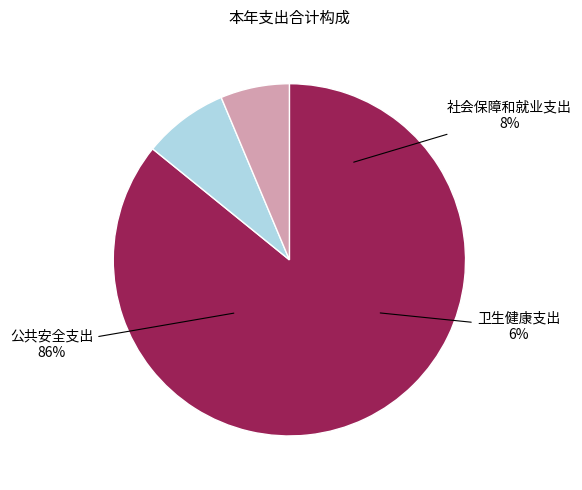

How much of the chart is everything except 公共安全支出?

14.2%